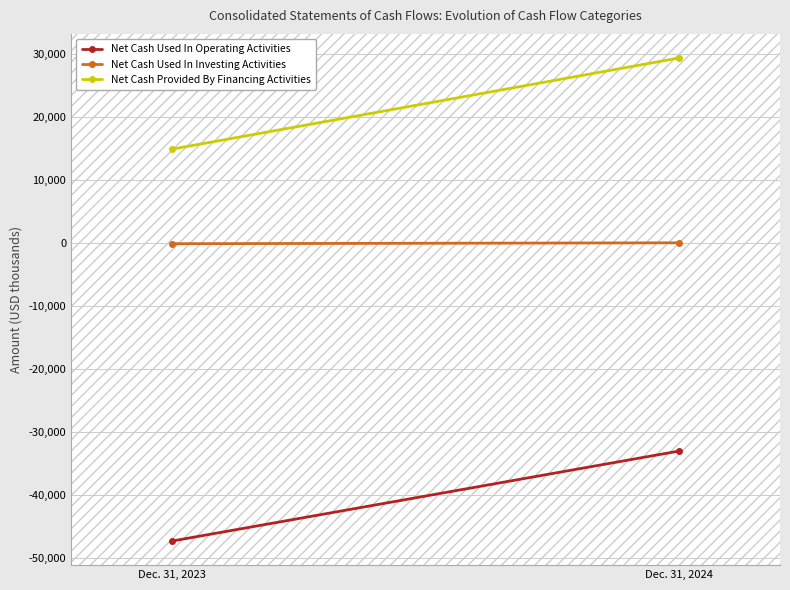

What is the sum of the Net Cash Used In Operating Activities values at Dec. 31, 2024 and Dec. 31, 2023?

-80407